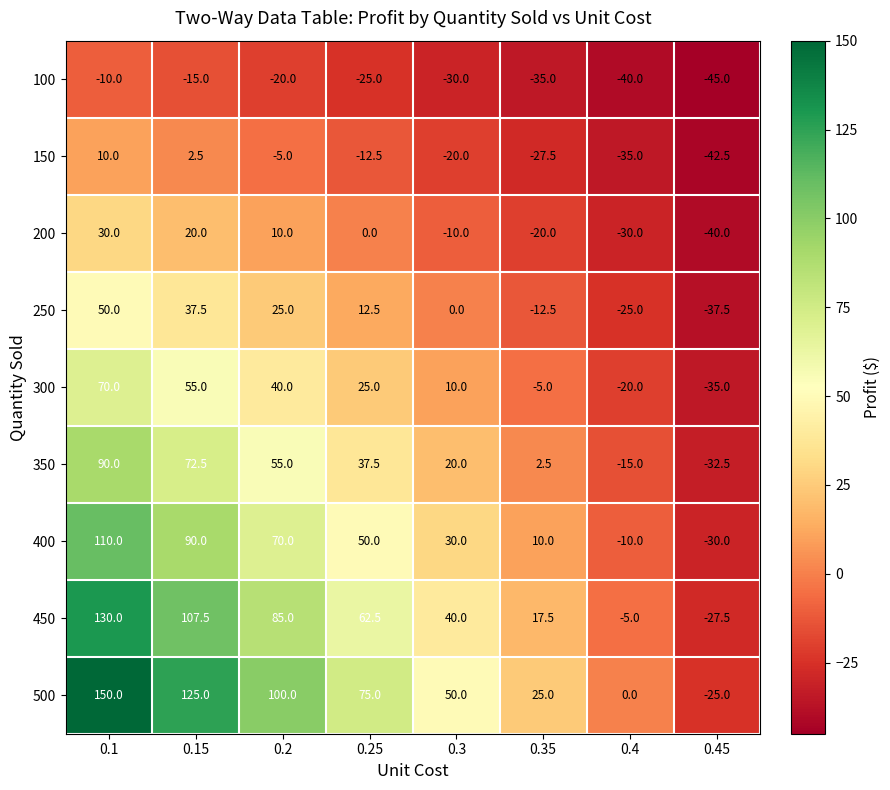

How many series are shown in this chart?

9